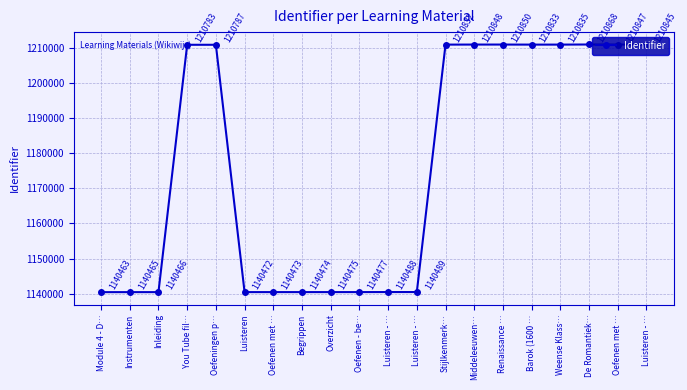

Reading right to left, extract all data points from this chart.

Luisteren - …=1210845	Oefenen met …=1210847	De Romantiek…=1210868	Weense Klass…=1210835	Barok (1600 …=1210833	Renaissance …=1210850	Middeleeuwen…=1210848	Stijlkenmerk…=1210832	Luisteren - …=1140489	Luisteren - …=1140488	Oefenen - be…=1140477	Overzicht=1140475	Begrippen=1140474	Oefenen met …=1140473	Luisteren=1140472	Oefeningen p…=1210787	You Tube fil…=1210783	Inleiding=1140466	Instrumenten=1140465	Module 4 - D…=1140463